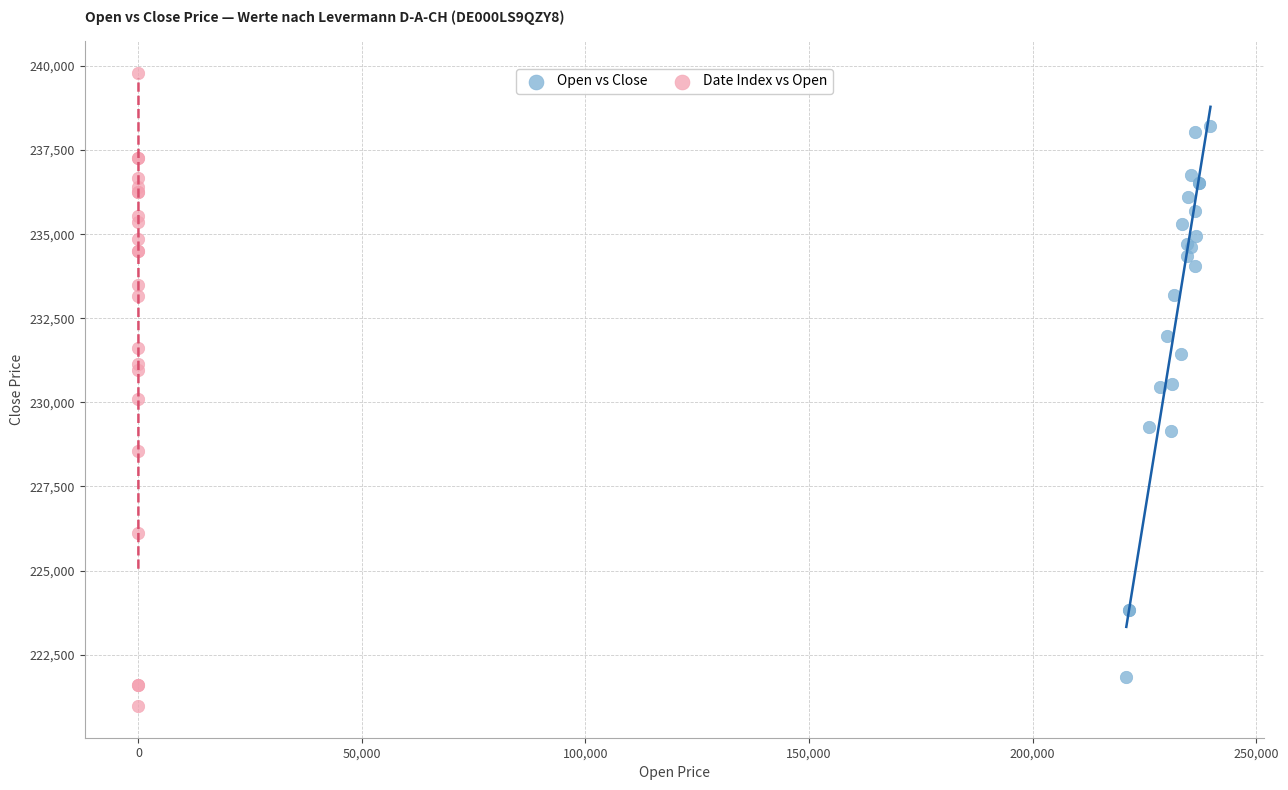

Which series has the widest spread of Y values?

Date Index vs Open